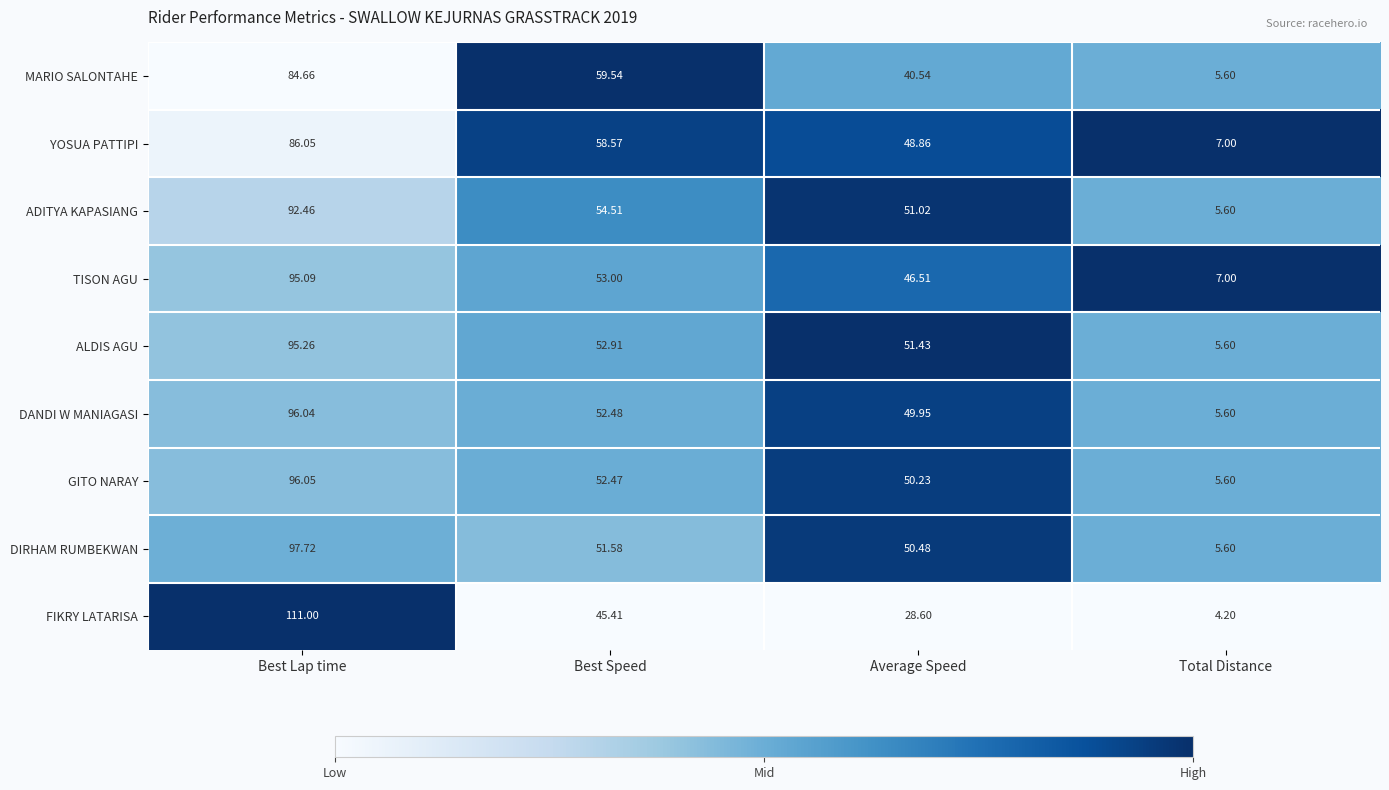

Where does the ADITYA KAPASIANG series first go above 54?

Best Lap time